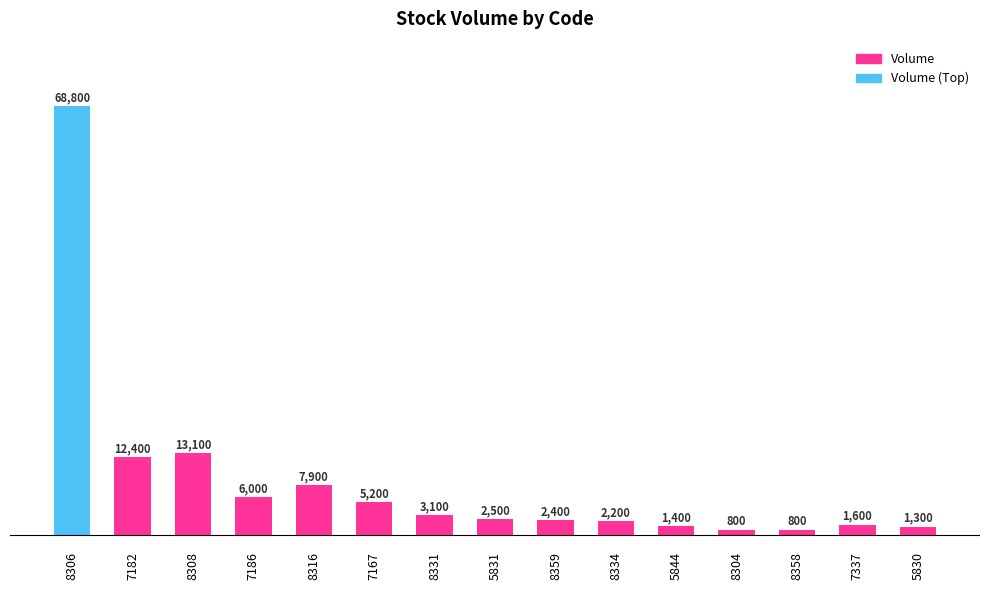

Where does the data first go above 2500?

8306